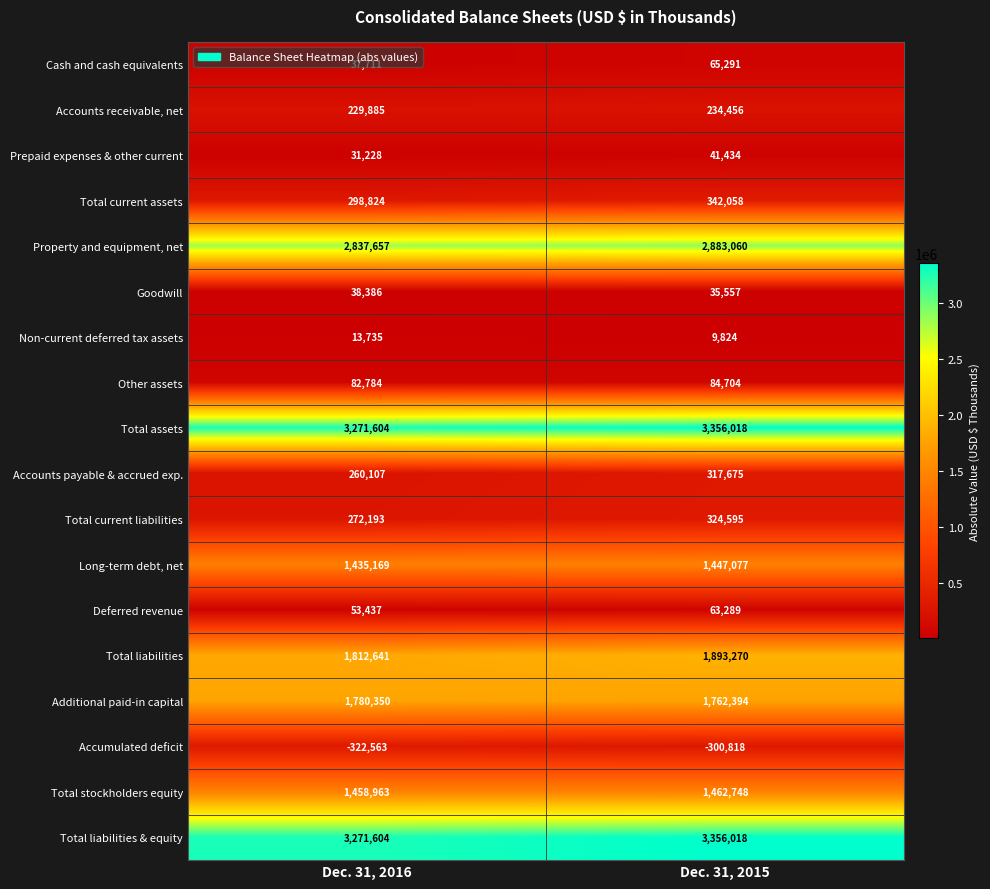

The value of Accounts payable & accrued exp. at Dec. 31, 2016 is 260107. True or false?

True